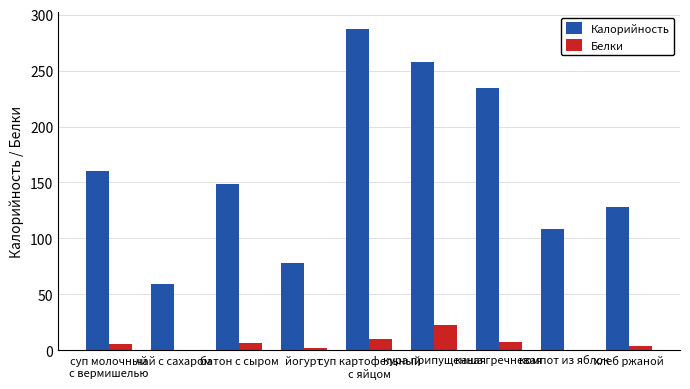

What is the sum of all Калорийность values?

1462.3